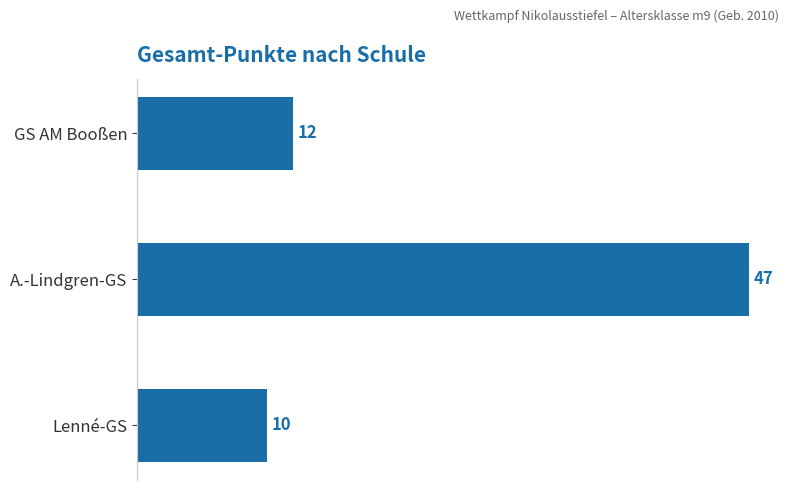

How many values are below 12?

1